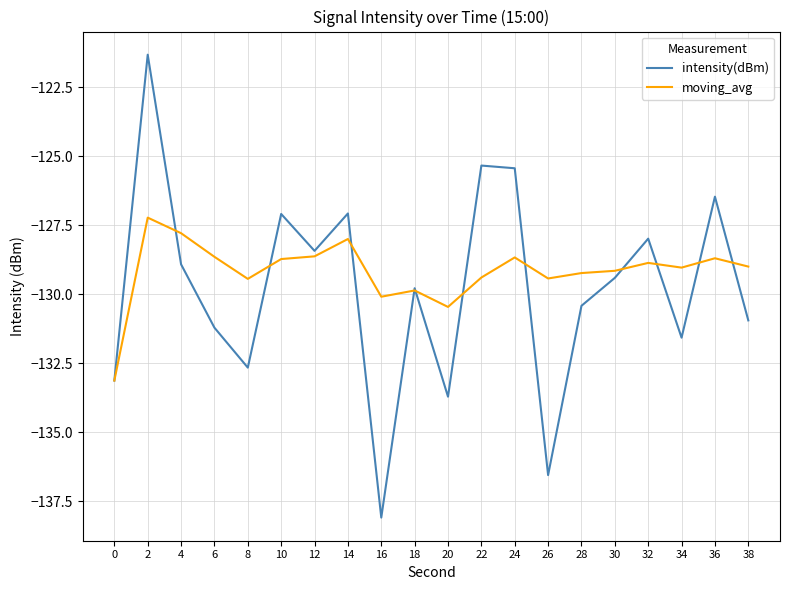

The value of intensity(dBm) at 32 is -128.0. True or false?

True